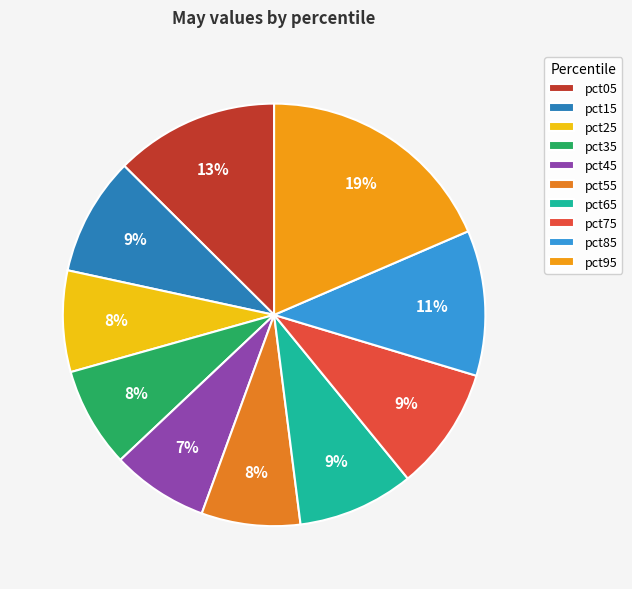

How many slices are in this pie chart?

10